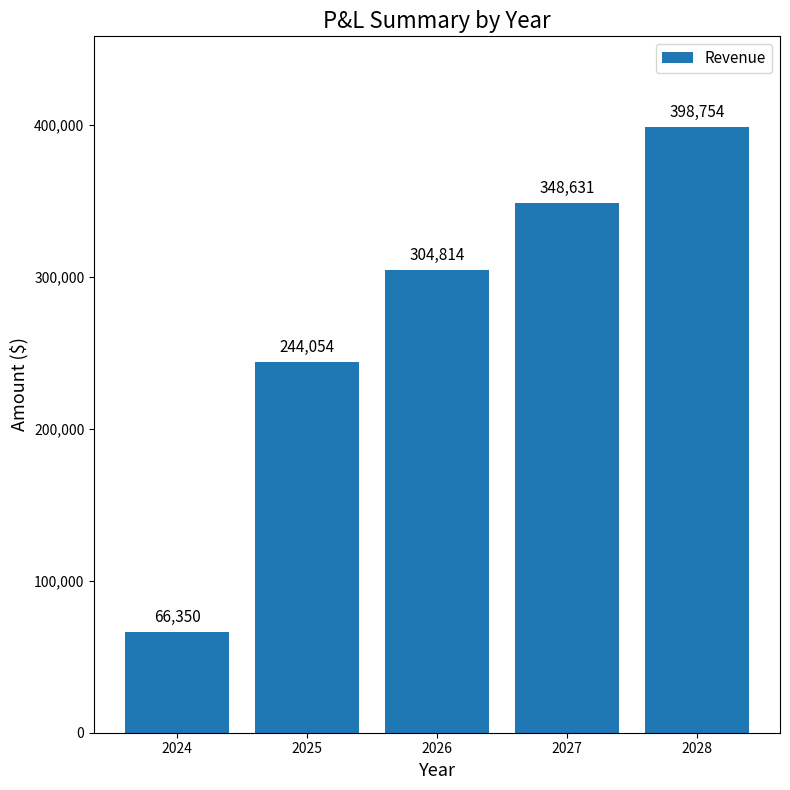

What is the value of the 2nd bar from the left?

244053.8